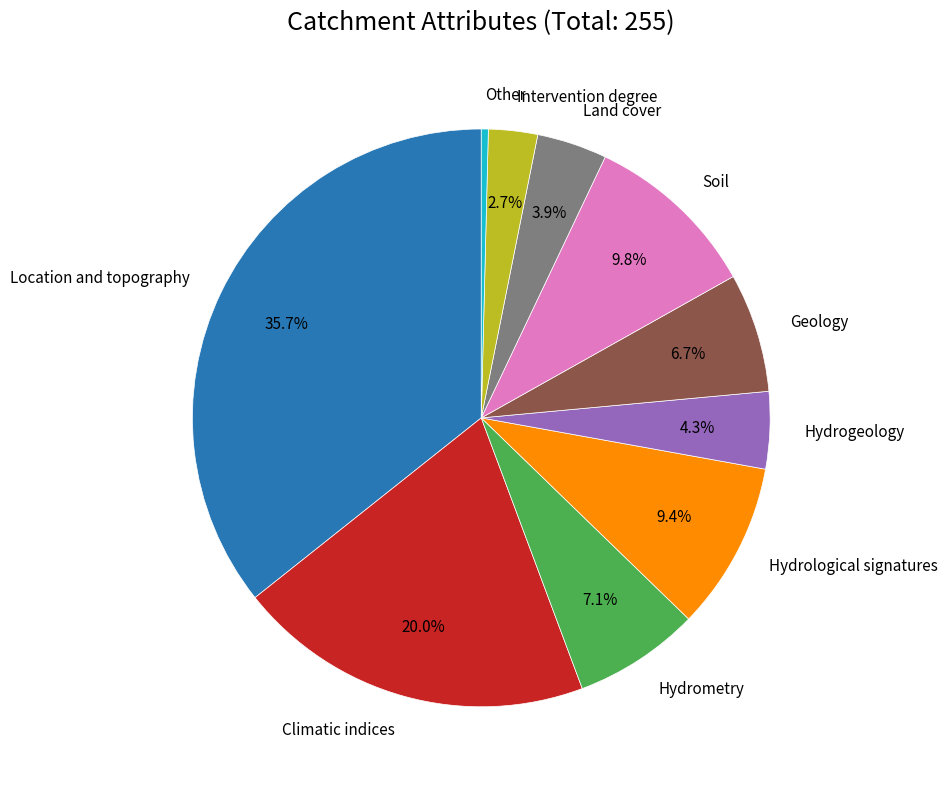

To the nearest percent, what is the difference between the Intervention degree and Climatic indices slice percentages?

17%